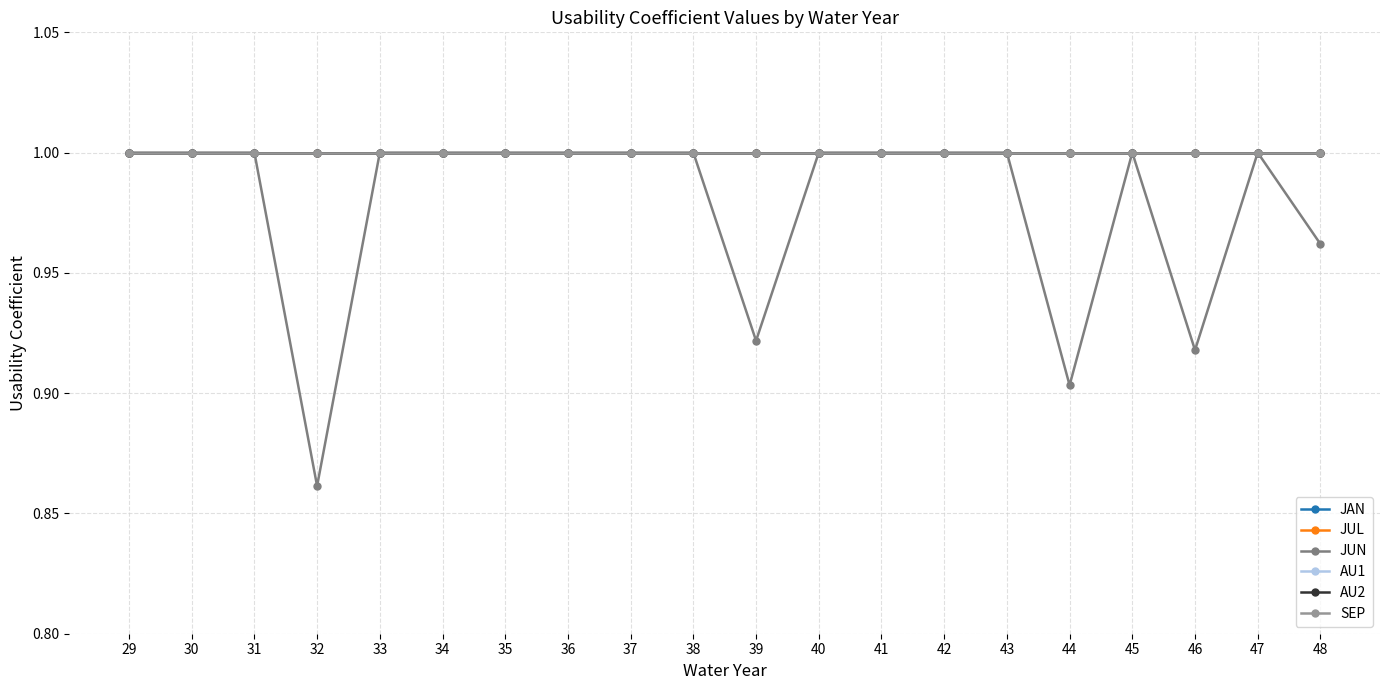

How many lines are shown in the chart?

6